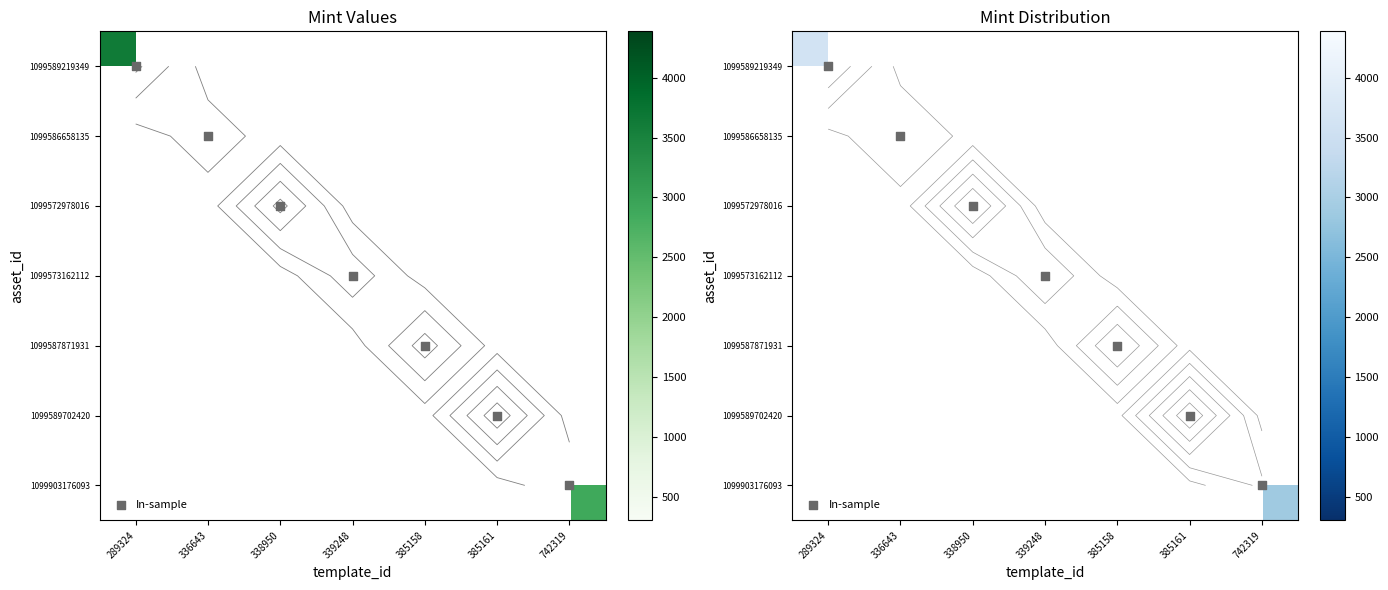

Which series has the largest range (max minus min)?

1099589219349